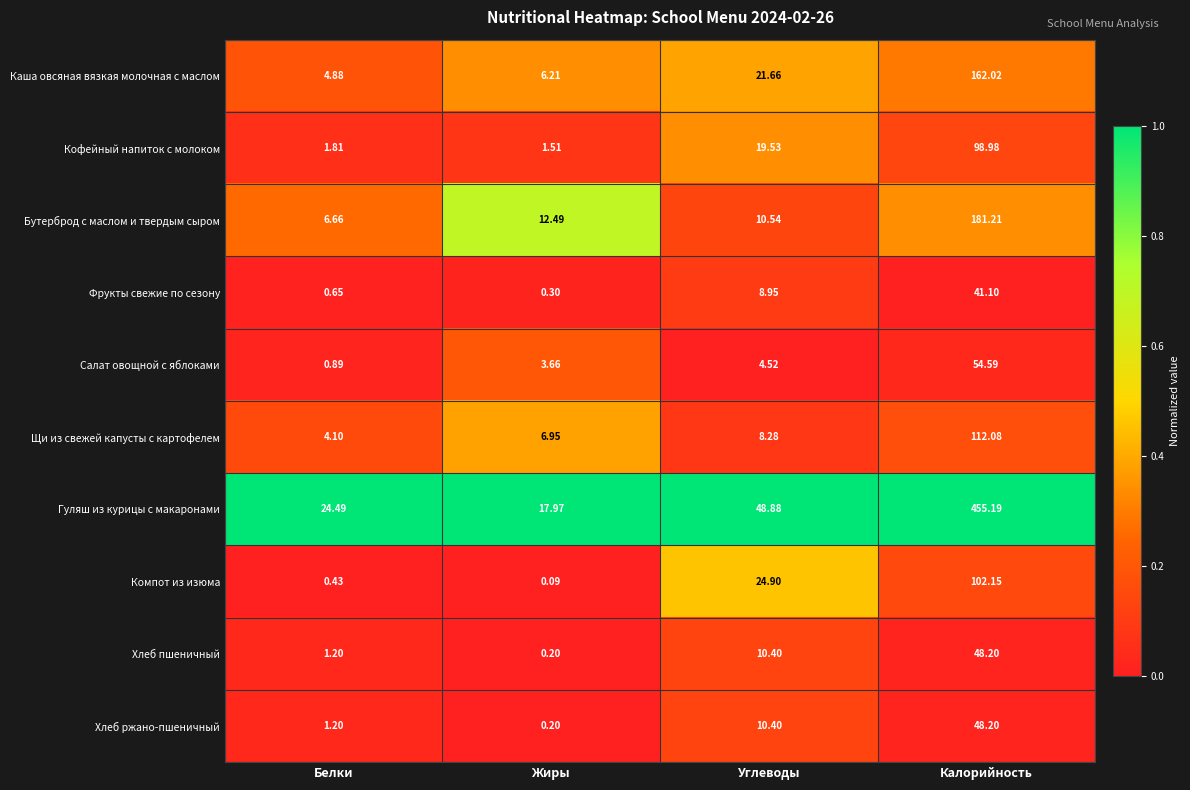

List the labels in order of Бутерброд с маслом и твердым сыром value, smallest first.

Белки, Углеводы, Жиры, Калорийность